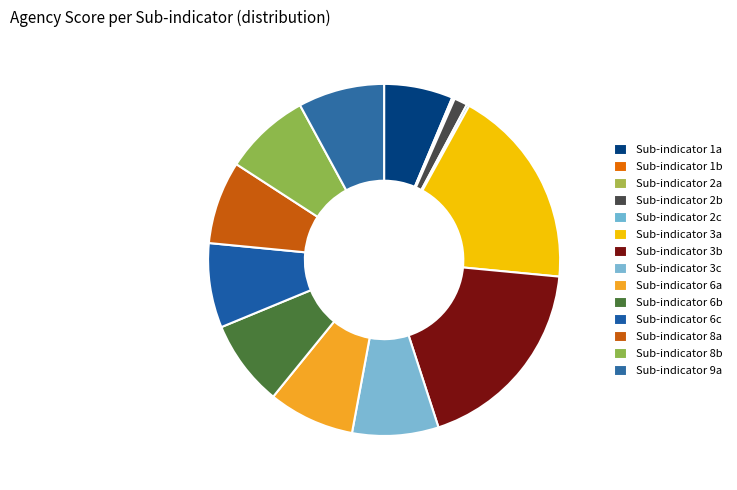

How many segments does this pie chart have?

14